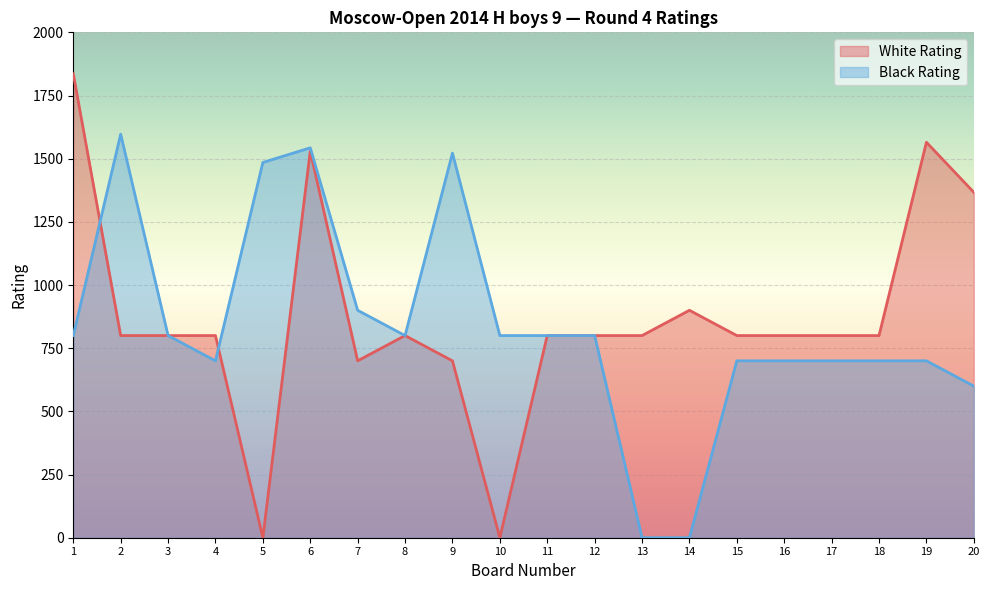

Where is the first local minimum for White Rating?

5